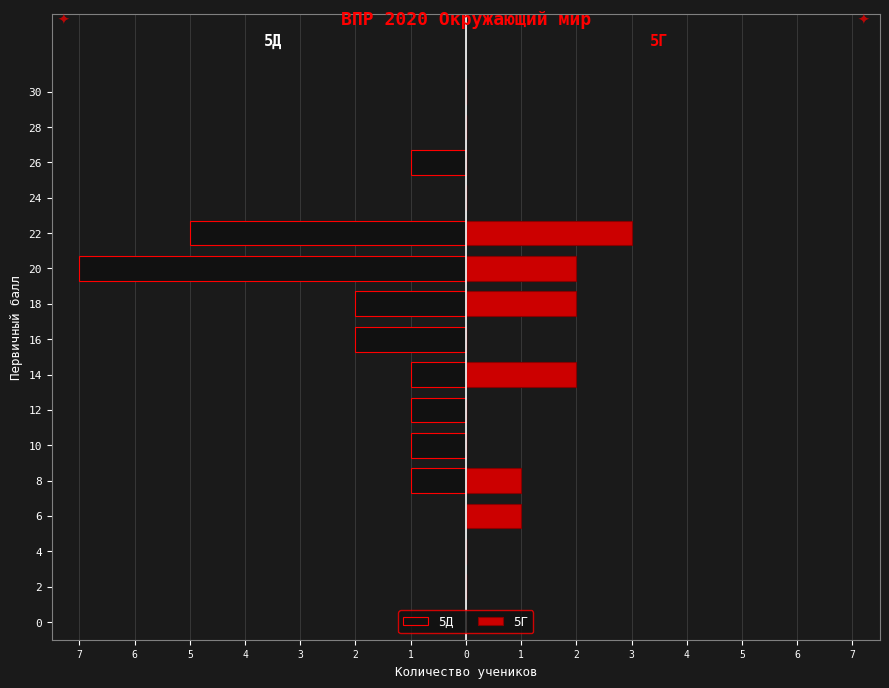

The 5Г series shows 1 at 1. True or false?

False